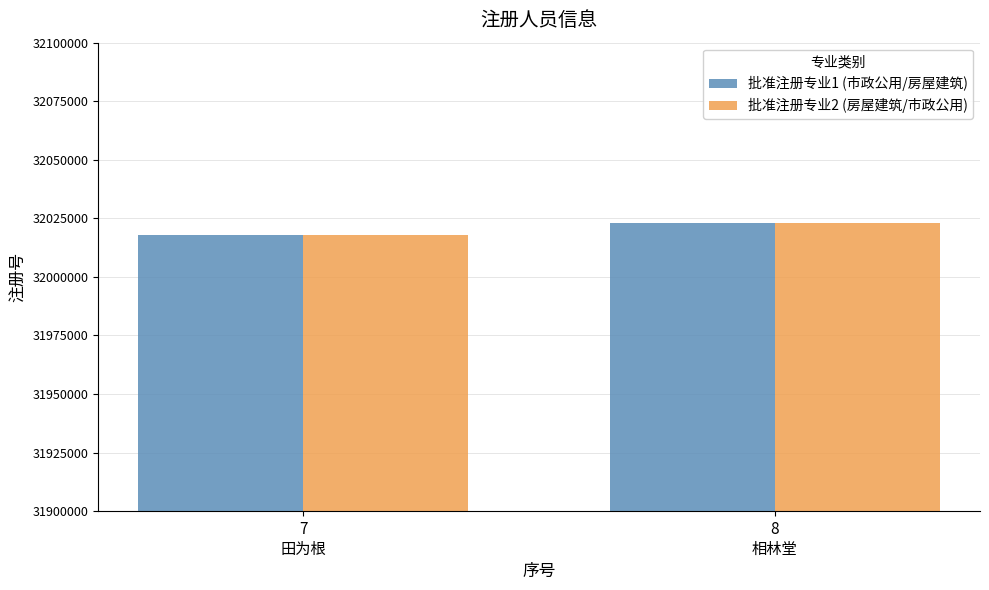

What position from the right is 7
田为根?

2